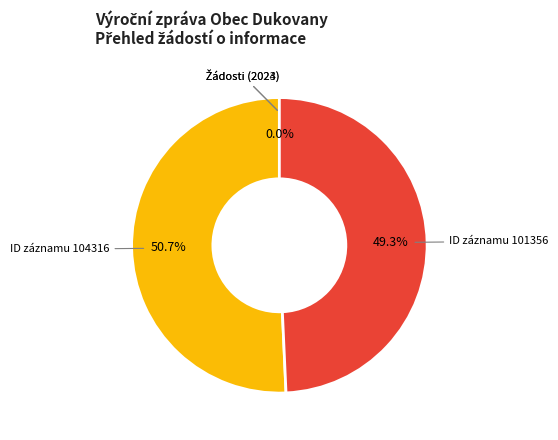

Is there any slice that represents more than half of the pie?

Yes